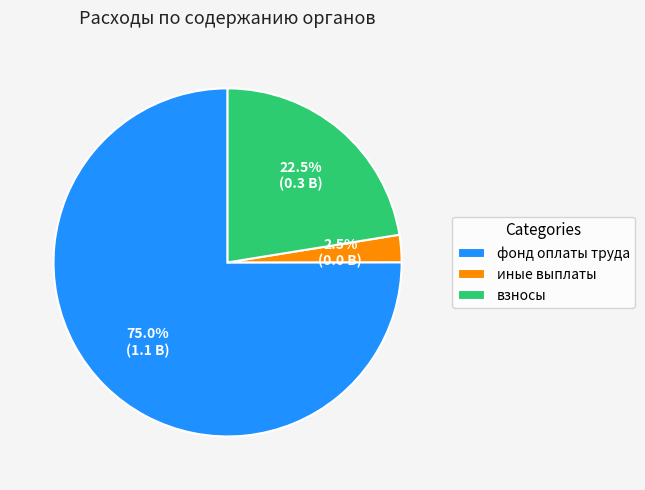

What is the smallest slice in the pie chart?

иные выплаты